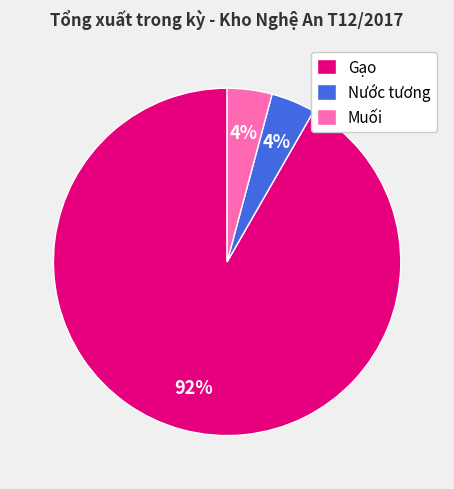

True or false: Nước tương accounts for 4% of the total.

True